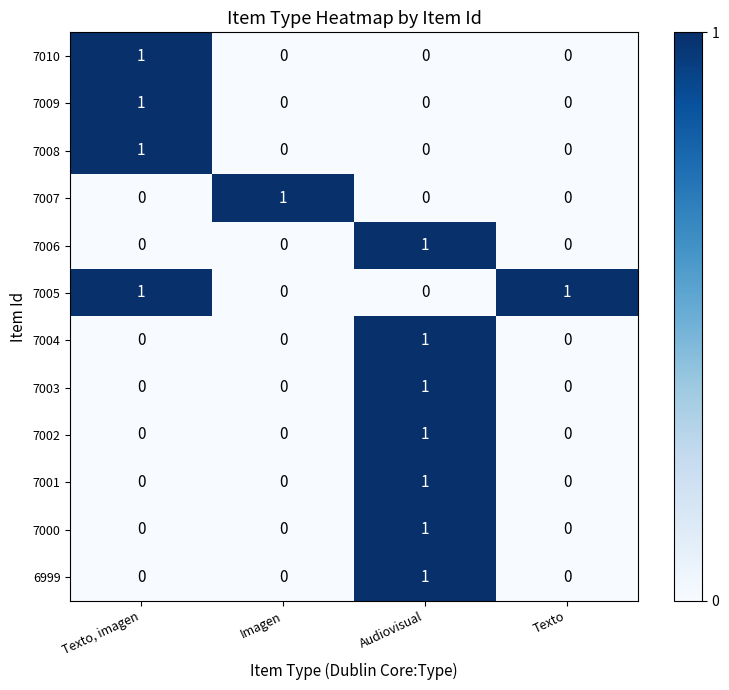

How many 7008 values are between 0 and 1?

4